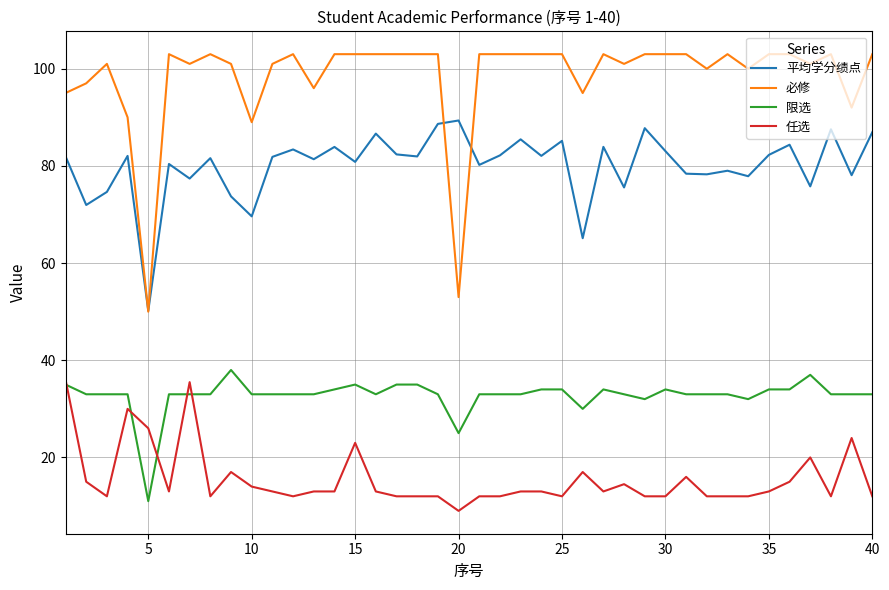

List the series in order of their overall mean, highest first.

必修, 平均学分绩点, 限选, 任选